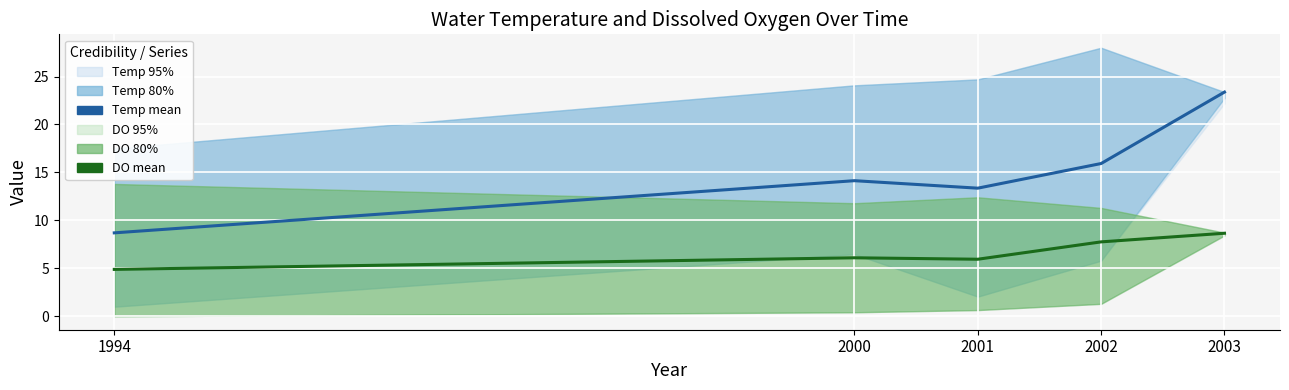

Rank the series at 2002 from highest to lowest value.

Temperature mean, Dissolved O₂ mean